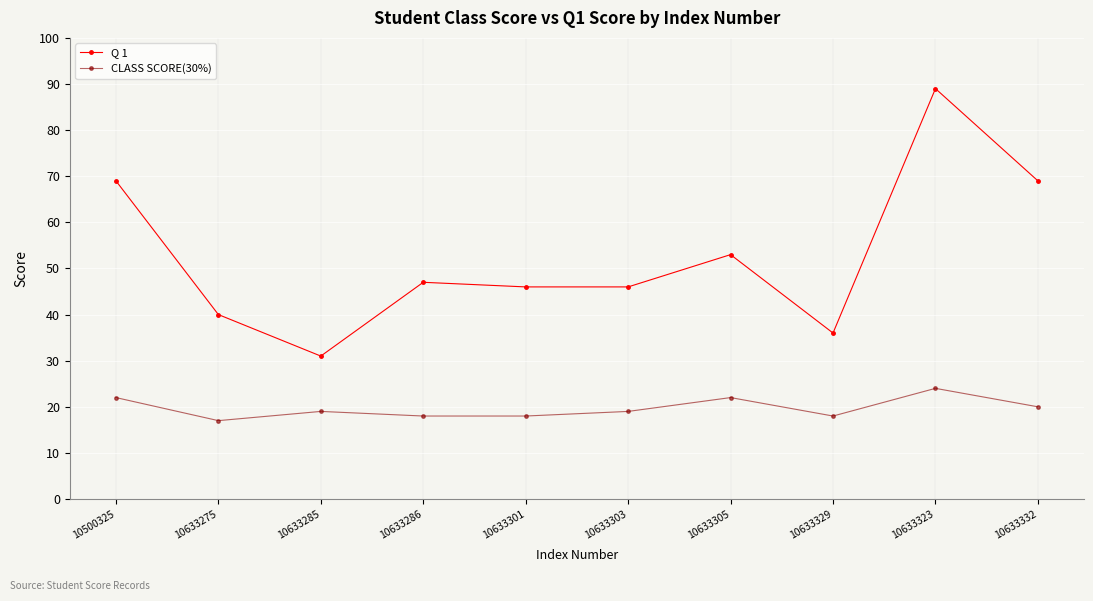

Which series has the largest range (max minus min)?

Q 1